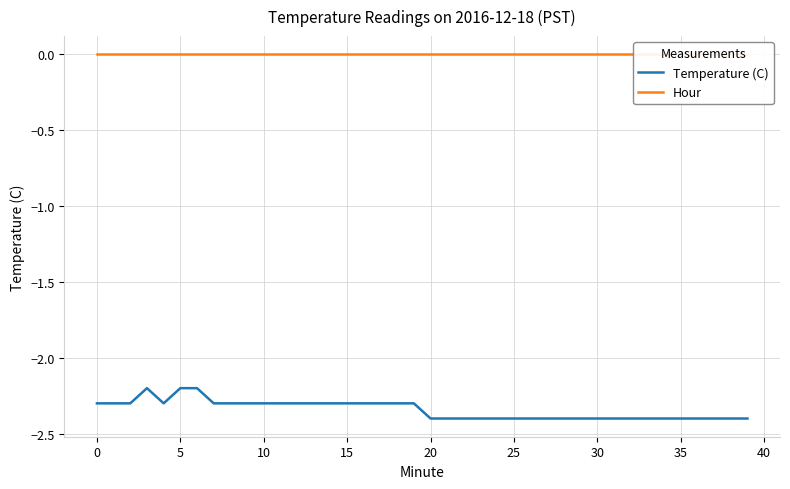

Rank the series by their maximum value, from highest to lowest.

Hour, Temperature (C)